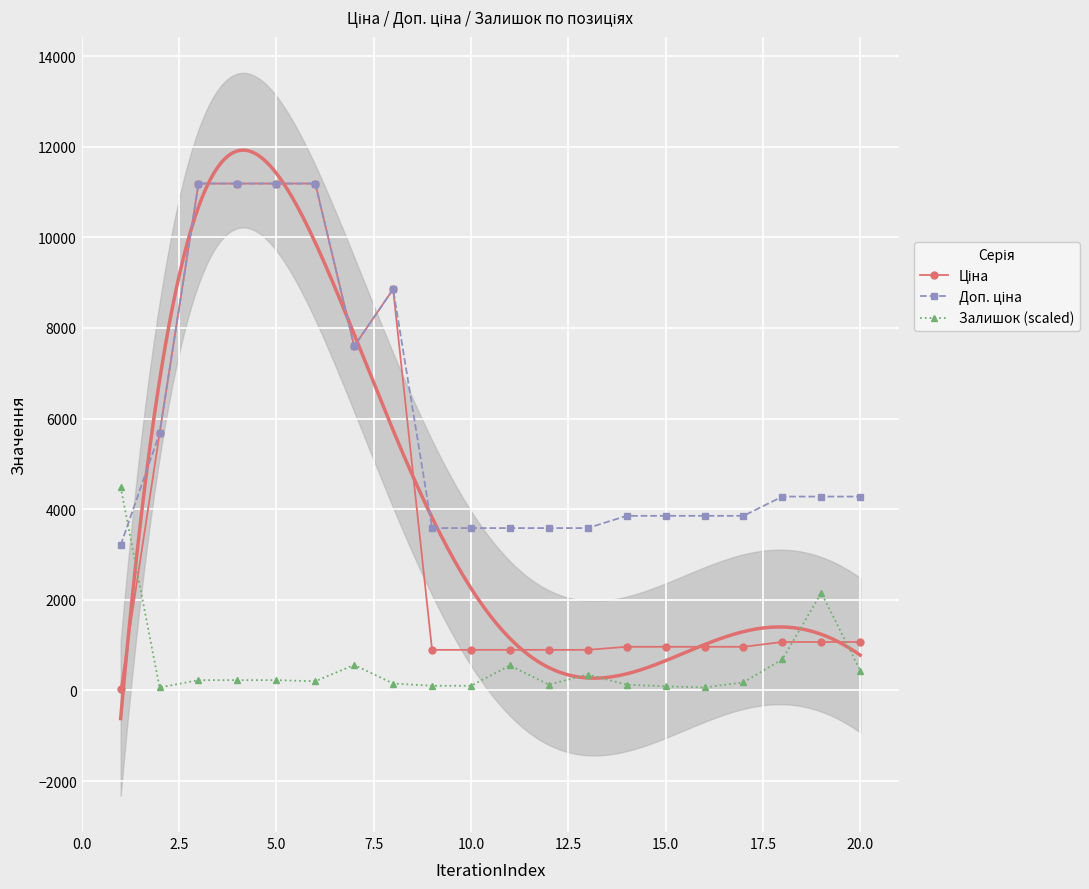

True or false: Залишок (scaled) has more than 0 points higher than both neighbors.

True